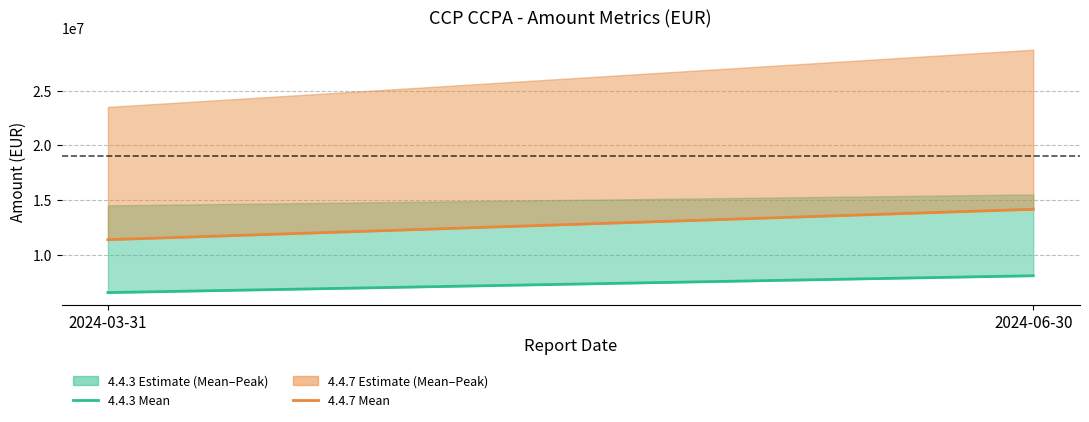

What is the average value of the 4.4.3 Mean series?

7303814.1